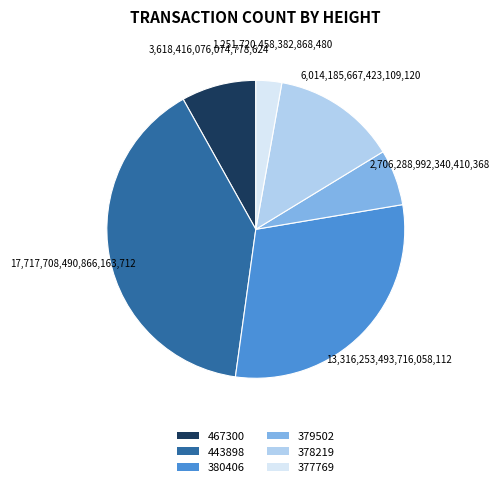

Is the sum of 378219 and 377769 greater than half?

No